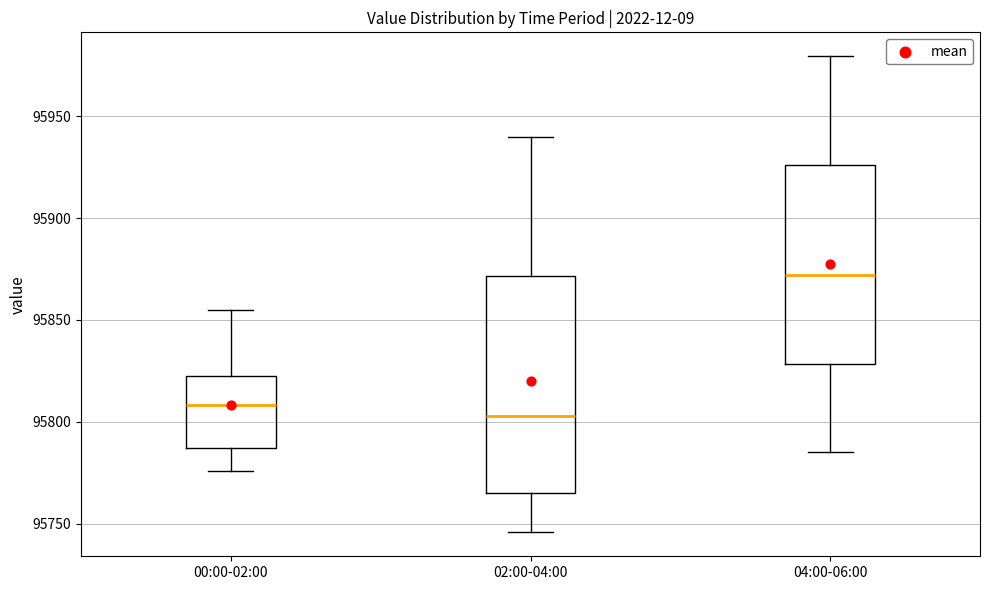

Reading left to right, transcribe this box plot: for each box, give where its median line is, the range the box spans, and where its two whiskers end, as read against the y-axis. The values are not printed on the chart, so give them approximately, as read against the axis.

00:00-02:00: median 95810, box 95785 to 95820, whiskers 95775 to 95855
02:00-04:00: median 95805, box 95765 to 95870, whiskers 95745 to 95940
04:00-06:00: median 95870, box 95830 to 95925, whiskers 95785 to 95980